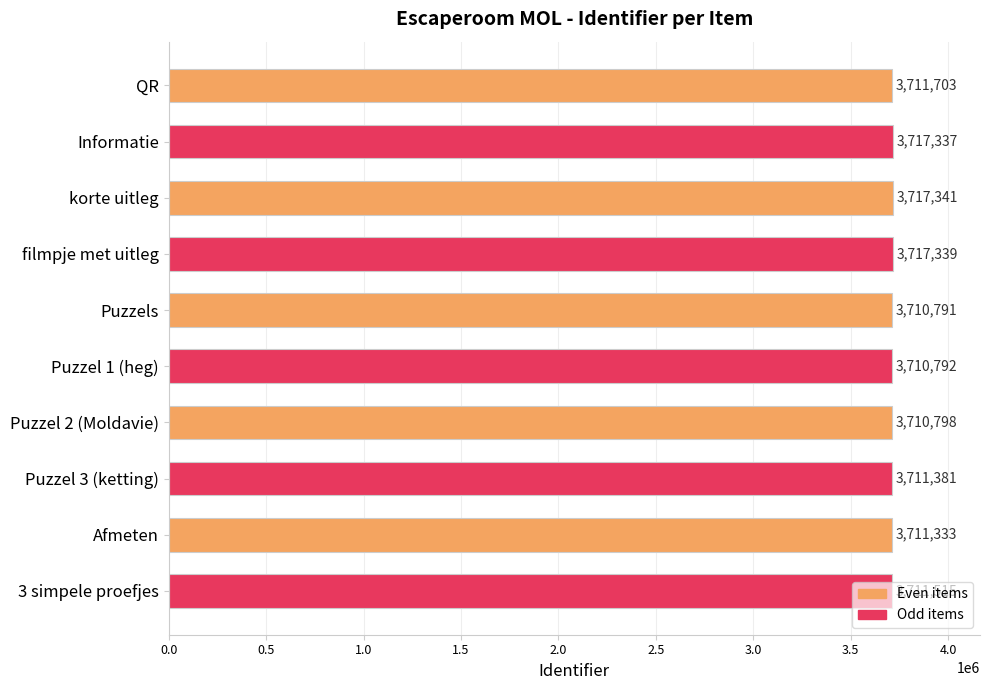

Rank the categories by value from lowest to highest.

Puzzels, Puzzel 1 (heg), Puzzel 2 (Moldavie), Afmeten, Puzzel 3 (ketting), 3 simpele proefjes, QR, Informatie, filmpje met uitleg, korte uitleg